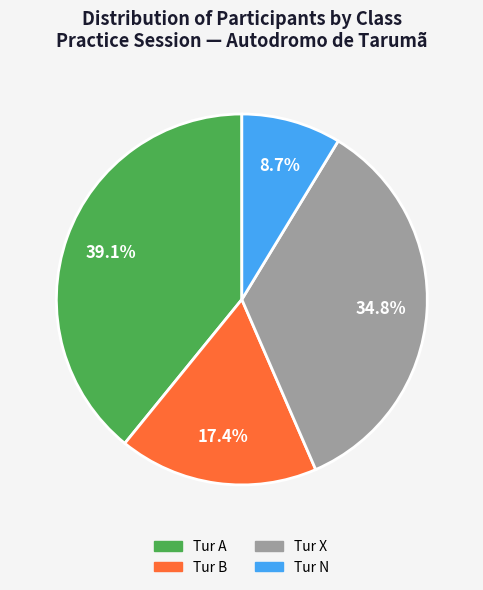

To the nearest percent, what portion does Tur N represent?

9%